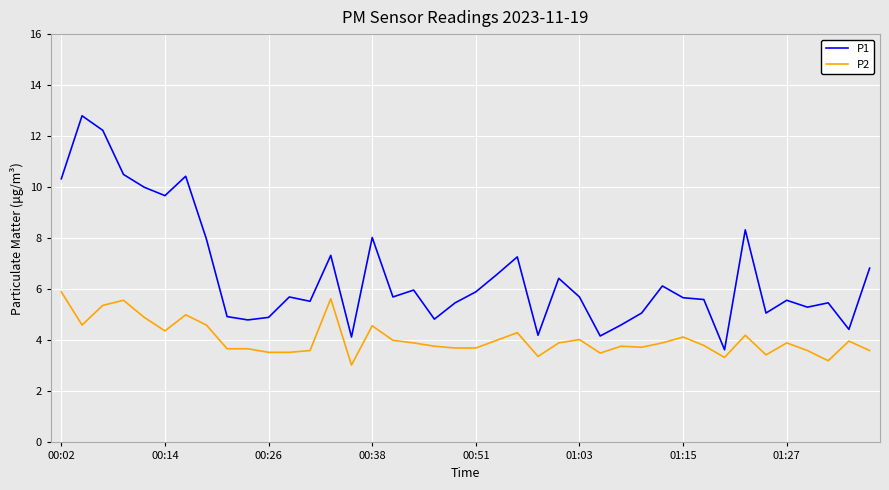

In P1, how many points are lower than both neighbors (excluding endpoints)?

12